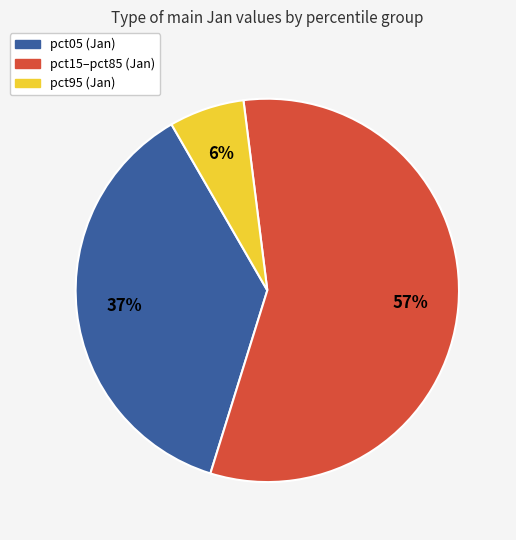

To the nearest percent, what is the average slice percentage?

33%